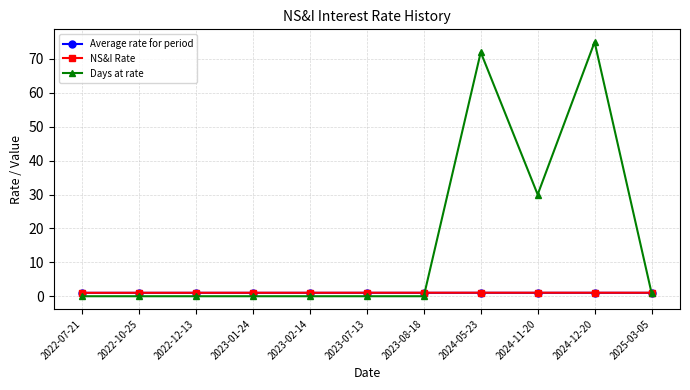

What is the label of the 3rd point from the right?

2024-11-20